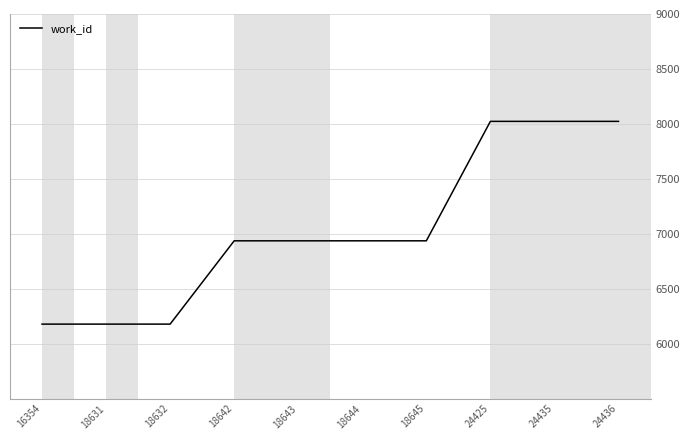

What is the minimum value shown in the chart?

6178